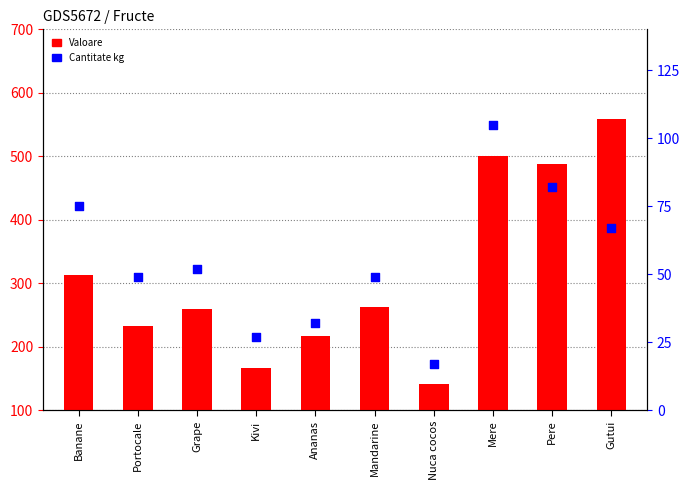

Which series has the largest total across all categories?

Valoare